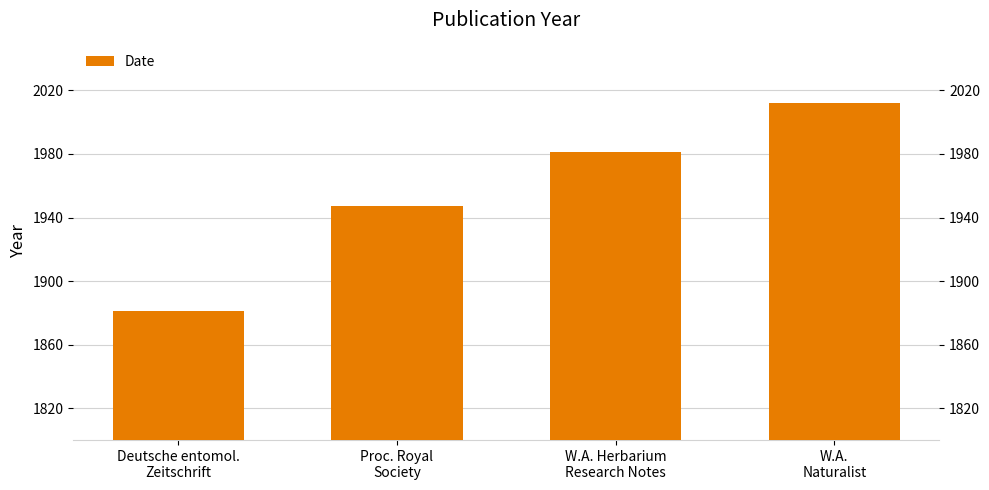

List the labels in order of value, largest first.

W.A.
Naturalist, W.A. Herbarium
Research Notes, Proc. Royal
Society, Deutsche entomol.
Zeitschrift